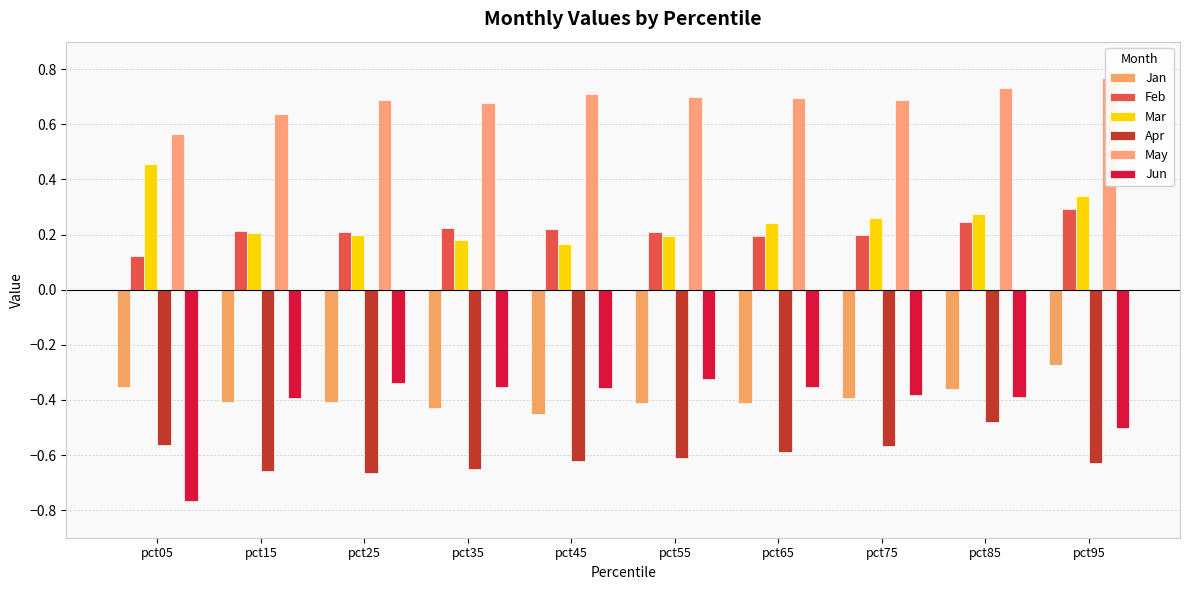

List the series in order of their peak value, lowest first.

Apr, Jun, Jan, Feb, Mar, May